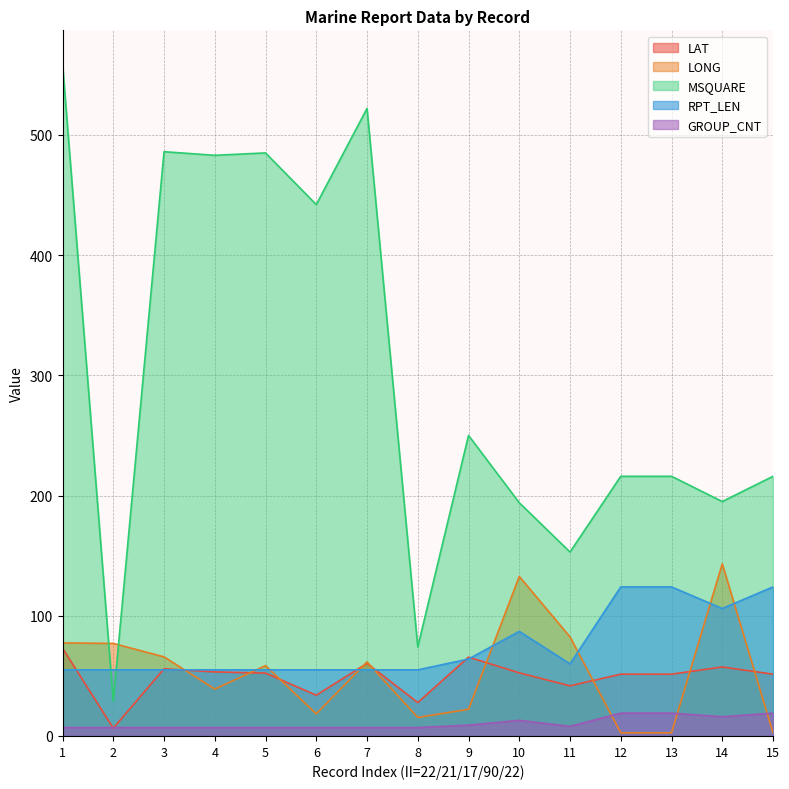

Is the value of LAT at 15 greater than the value of MSQUARE at 2?

Yes